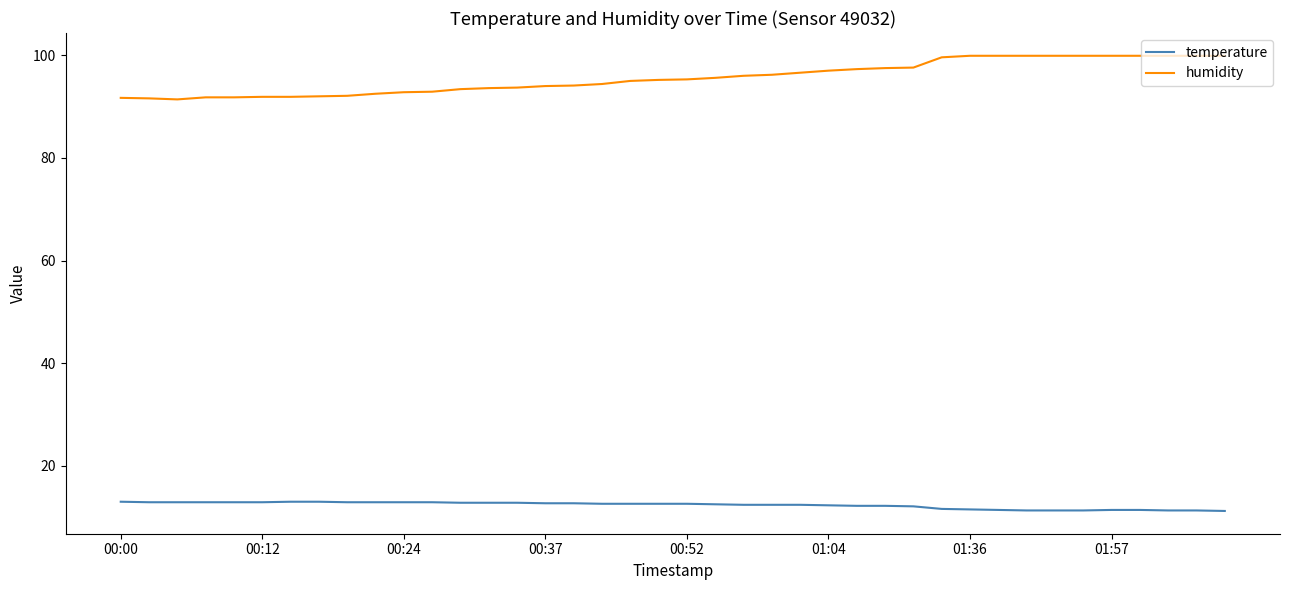

What is the lowest value of the temperature series?

11.2